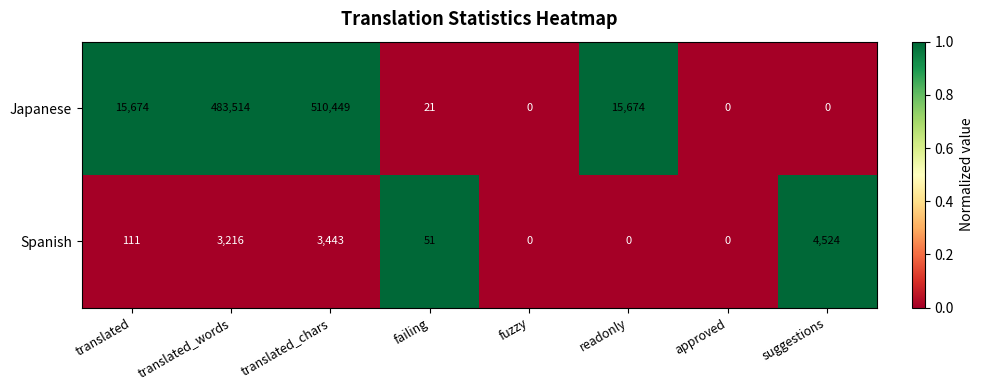

List the series in order of their peak value, lowest first.

Spanish, Japanese